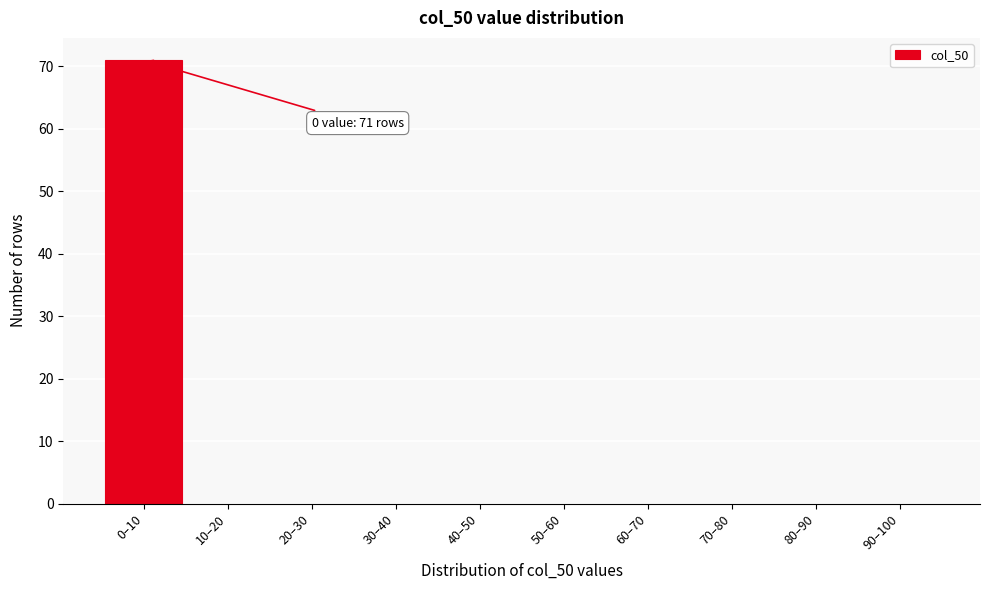

Reading left to right, list all the values displayed in this chart.

0–10=71	10–20=0	20–30=0	30–40=0	40–50=0	50–60=0	60–70=0	70–80=0	80–90=0	90–100=0